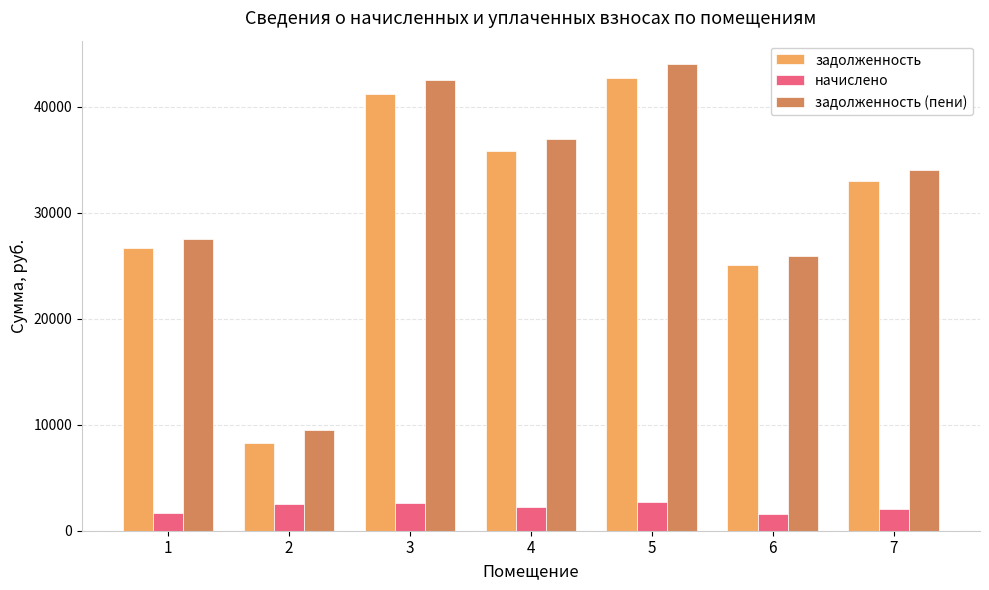

At how many categories does at least one series exceed 9268?

7